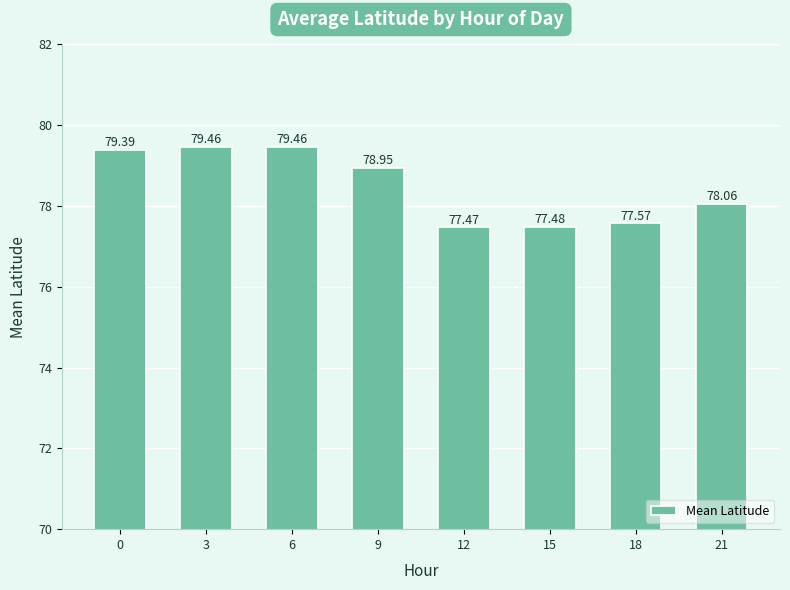

Between 9 and 3, which is larger?

3